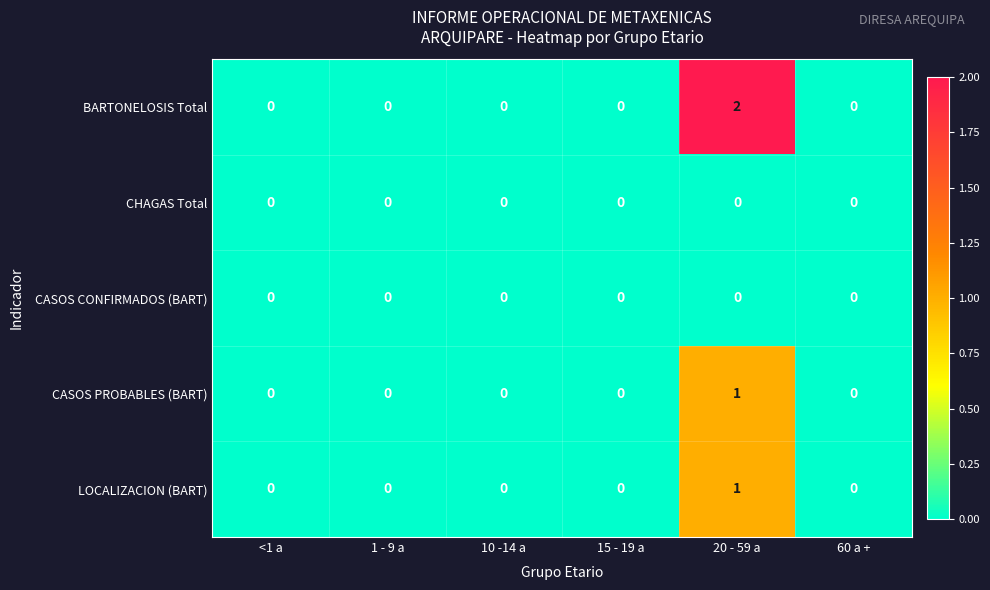

Reading left to right, list all the values displayed in this chart.

BARTONELOSIS Total: 0	0	0	0	2	0
CHAGAS Total: 0	0	0	0	0	0
CASOS CONFIRMADOS (BART): 0	0	0	0	0	0
CASOS PROBABLES (BART): 0	0	0	0	1	0
LOCALIZACION (BART): 0	0	0	0	1	0